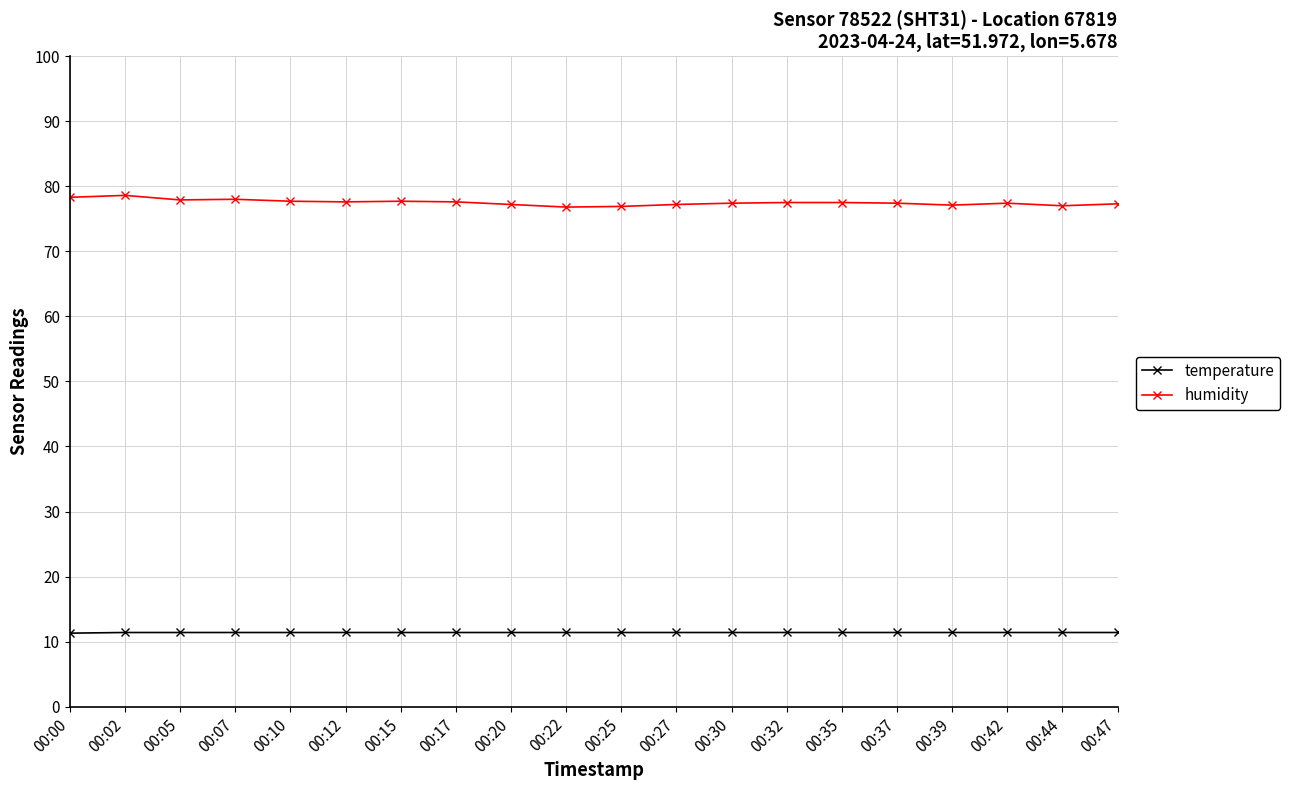

What is the smallest value displayed?

11.3